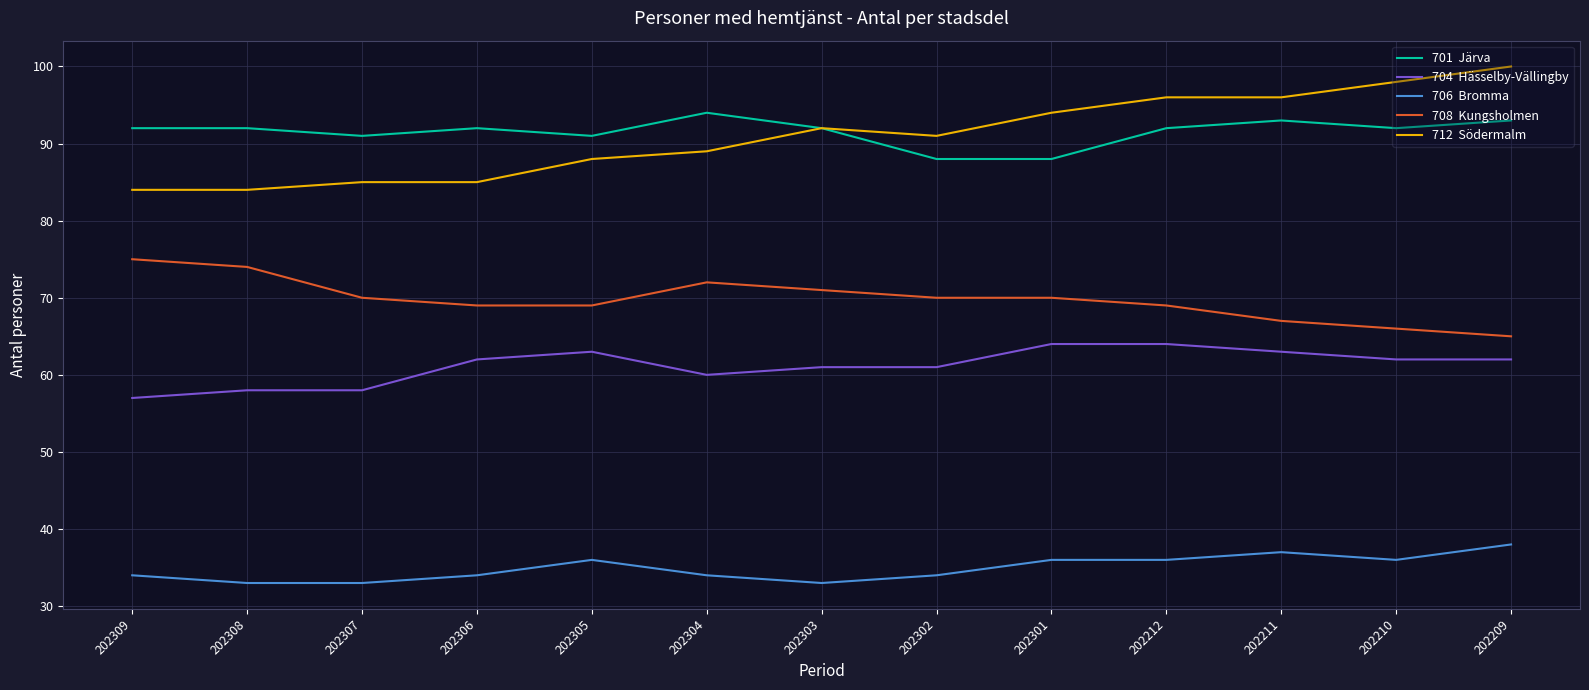

What is the total value across all series at 202308?

341